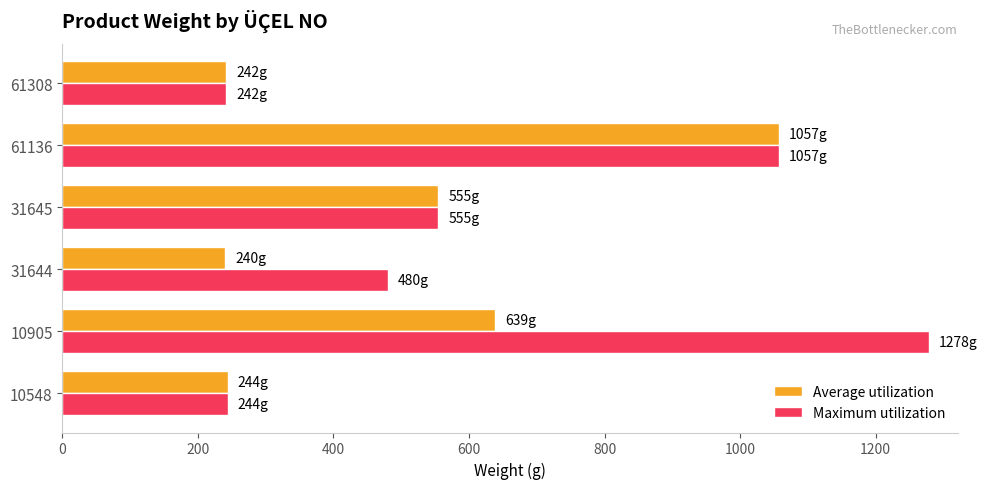

True or false: Maximum utilization has a value of 242 at 61308.

True